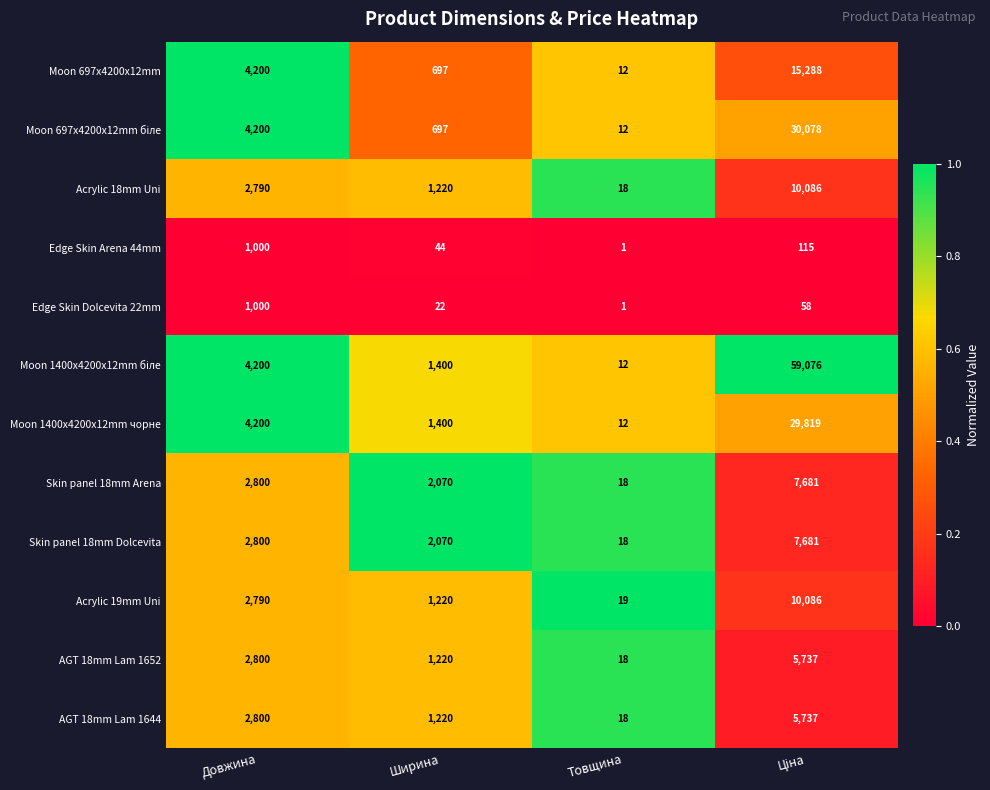

At which label is Acrylic 18mm Uni closest to 5052?

Довжина